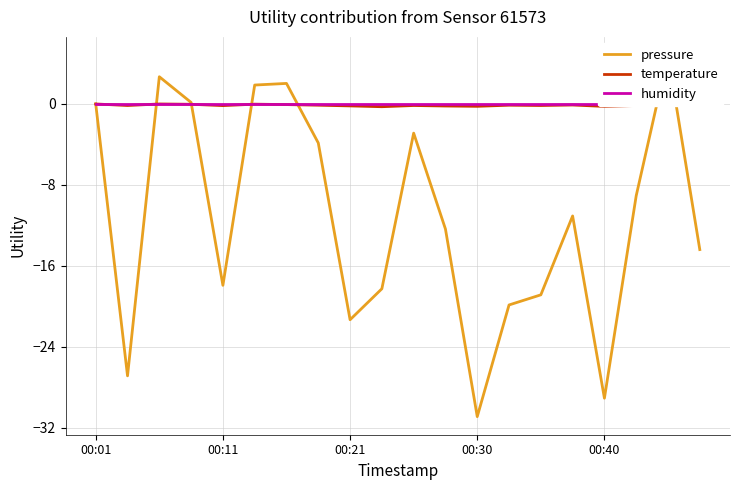

What position from the right is 10?

10